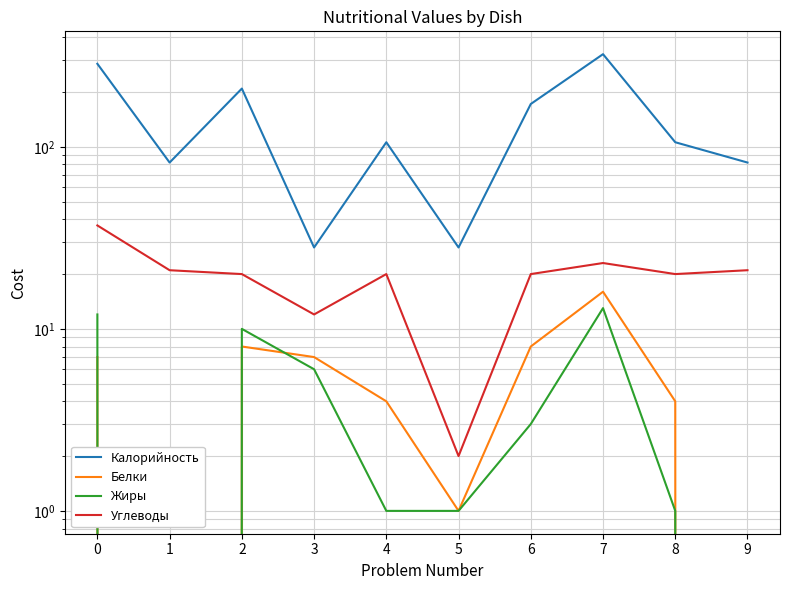

What is the difference between the maximum and second lowest values in the Жиры series?

13